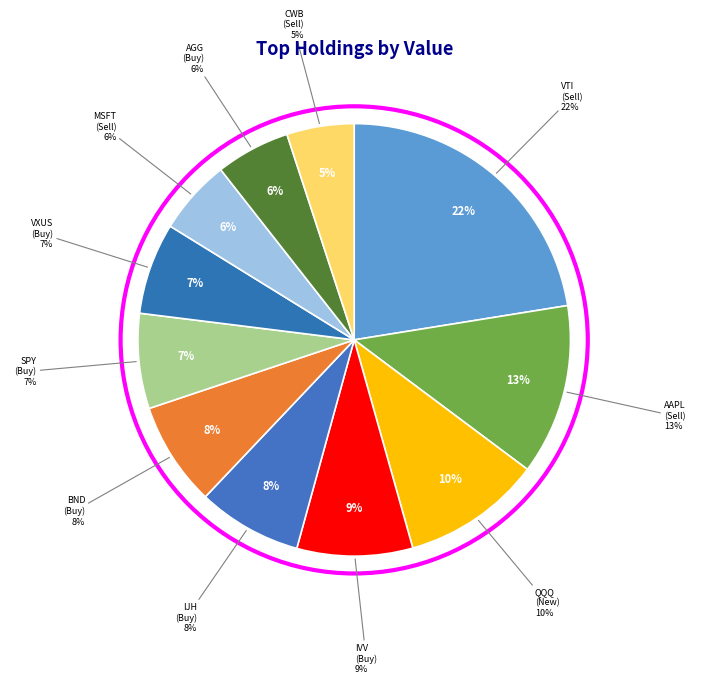

To the nearest percent, what is the average slice percentage?

9%